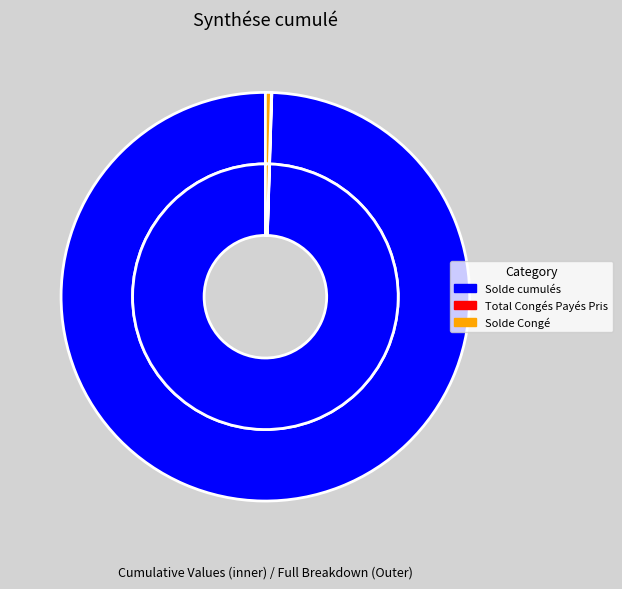

What is the smallest slice in the pie chart?

Total Congés Payés Pris